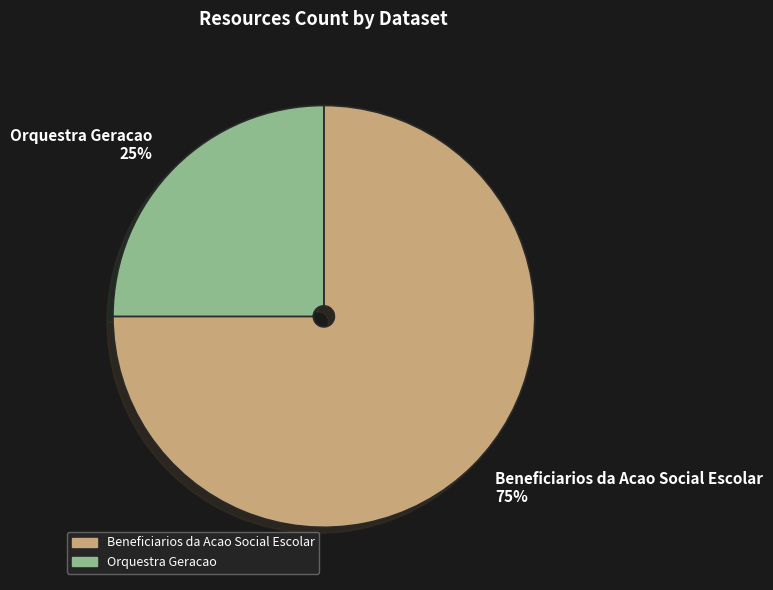

The Beneficiarios da Acao Social Escolar slice represents 75% of the pie. True or false?

True